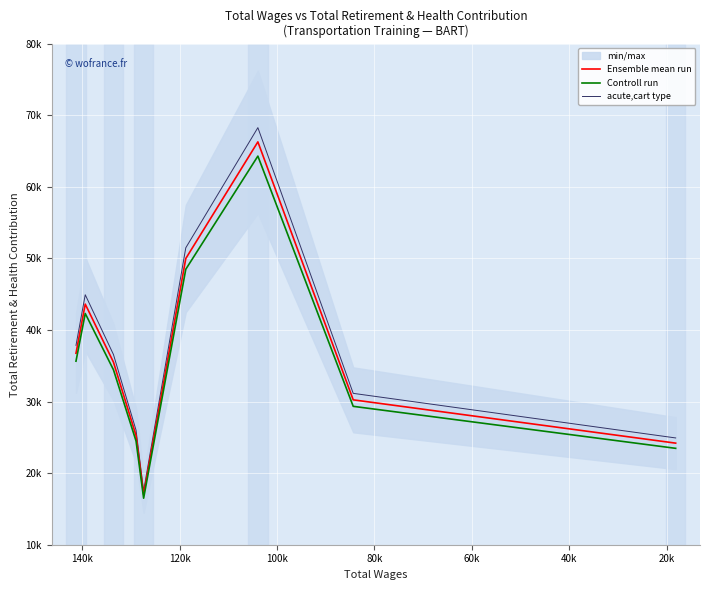

In acute,cart type, how many points are higher than both neighbors (excluding endpoints)?

2